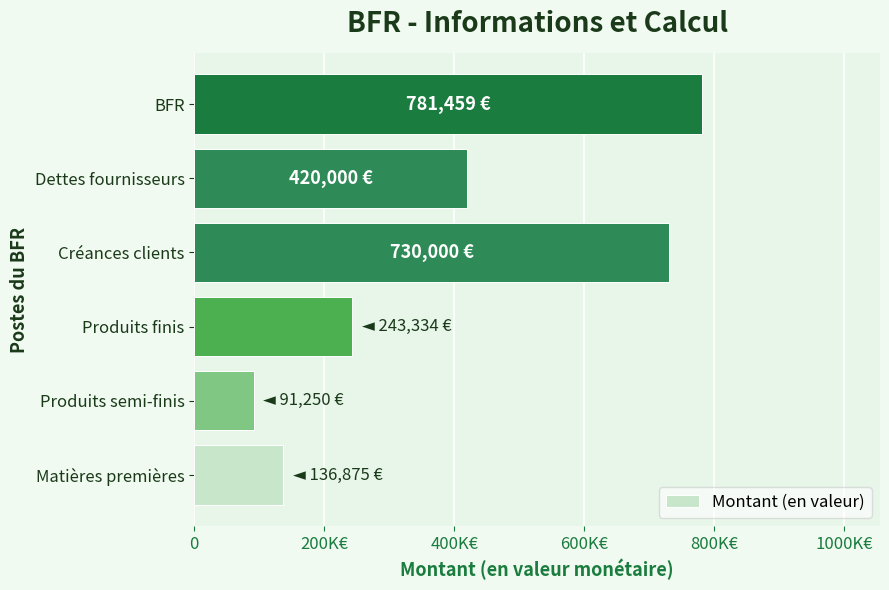

Does the chart contain any negative values?

No